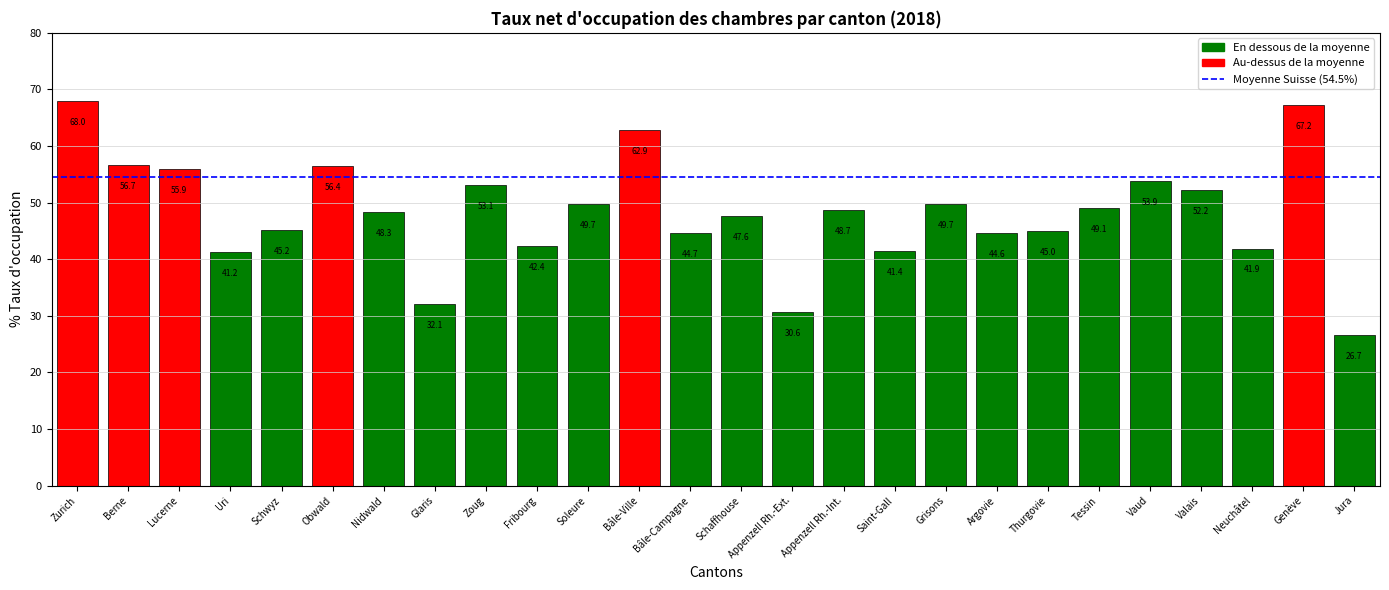

What is the sum of all values?

1255.2